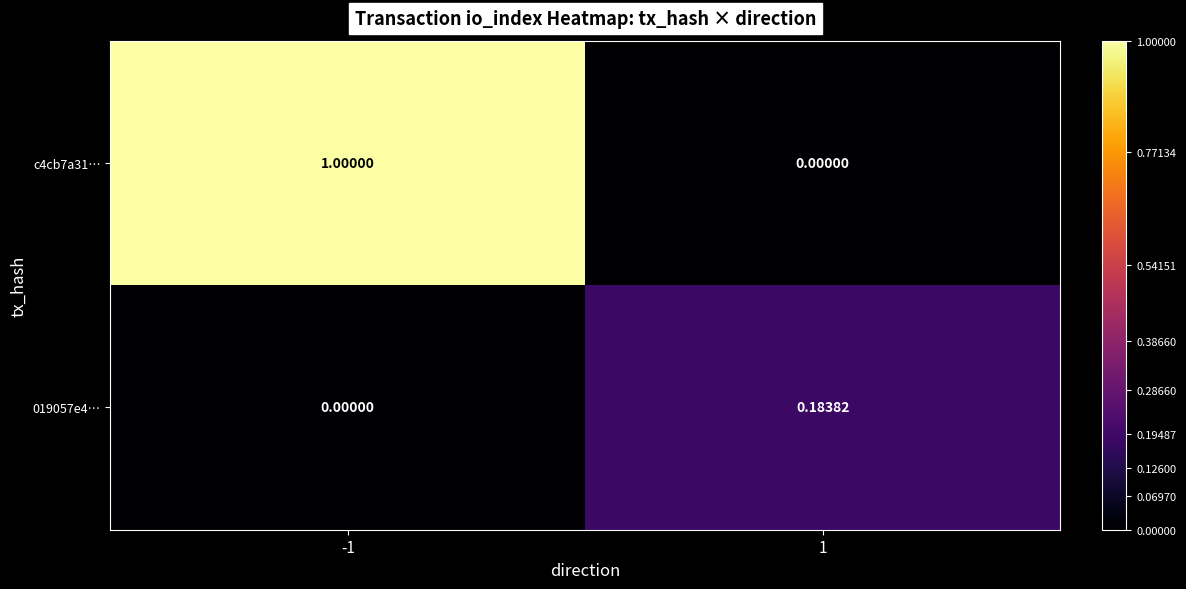

List the series in order of their peak value, lowest first.

019057e4…, c4cb7a31…